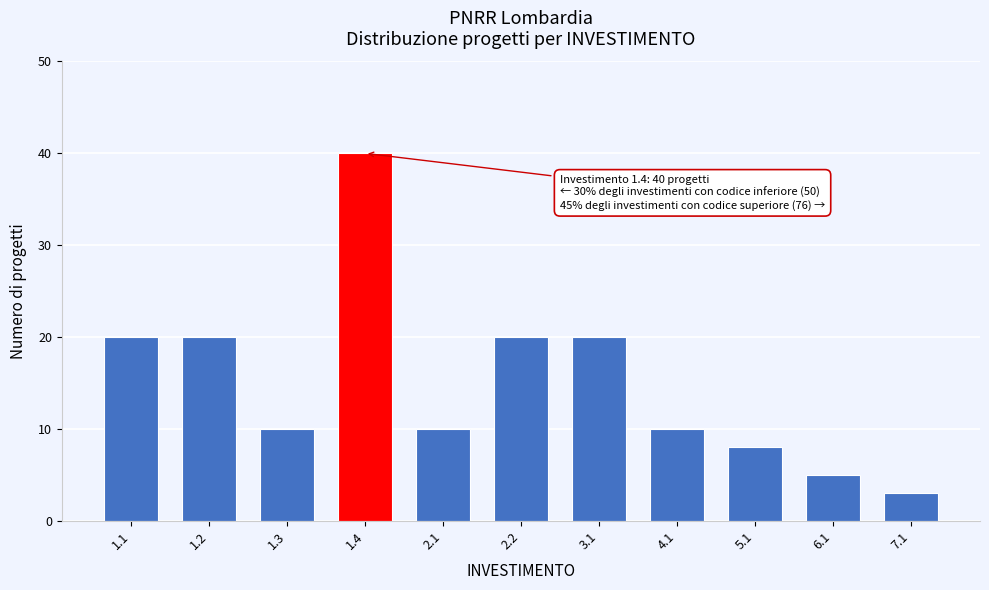

Reading left to right, extract all data points from this chart.

20	20	10	40	10	20	20	10	8	5	3